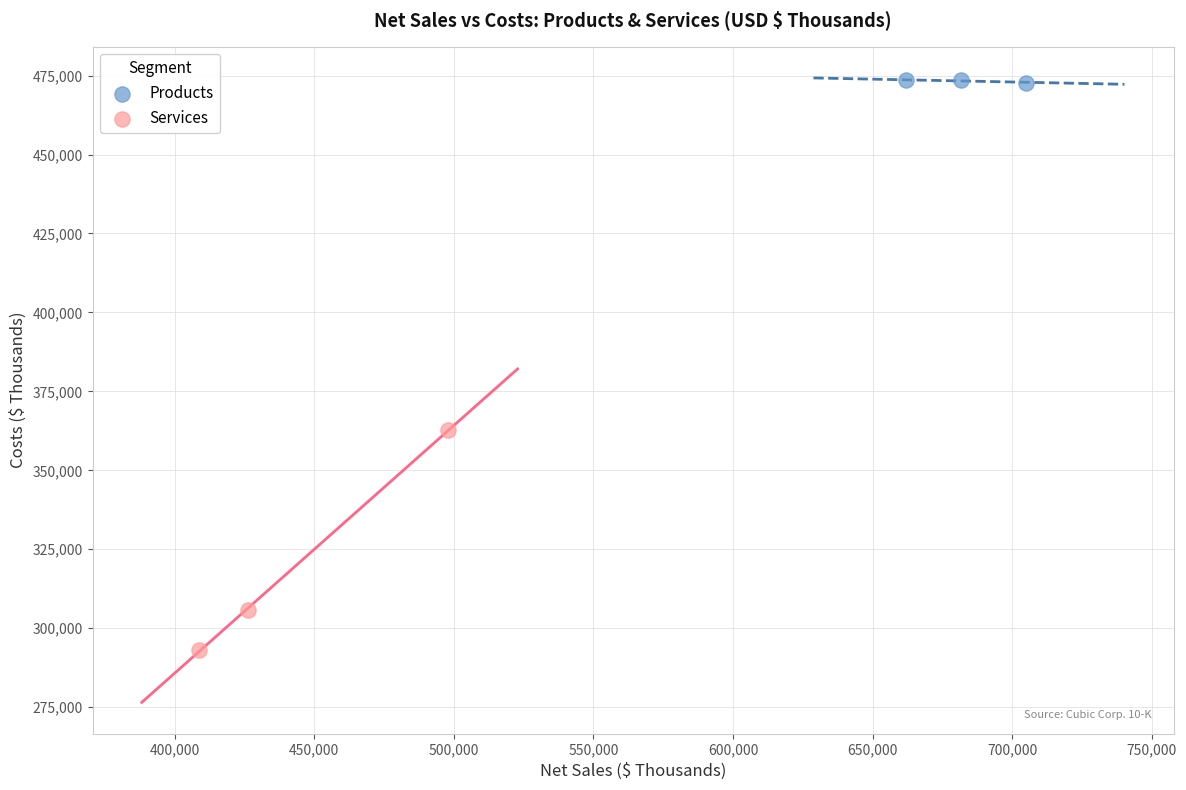

Which series contains the lowest Y value?

Services